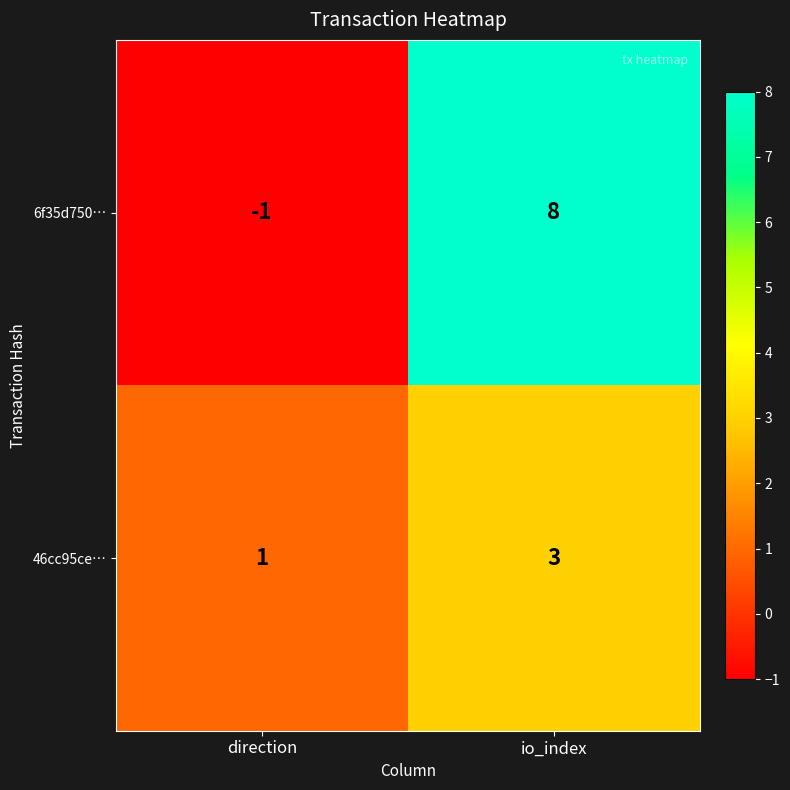

Reading right to left, list all the values displayed in this chart.

6f35d750…: io_index=8	direction=-1
46cc95ce…: io_index=3	direction=1